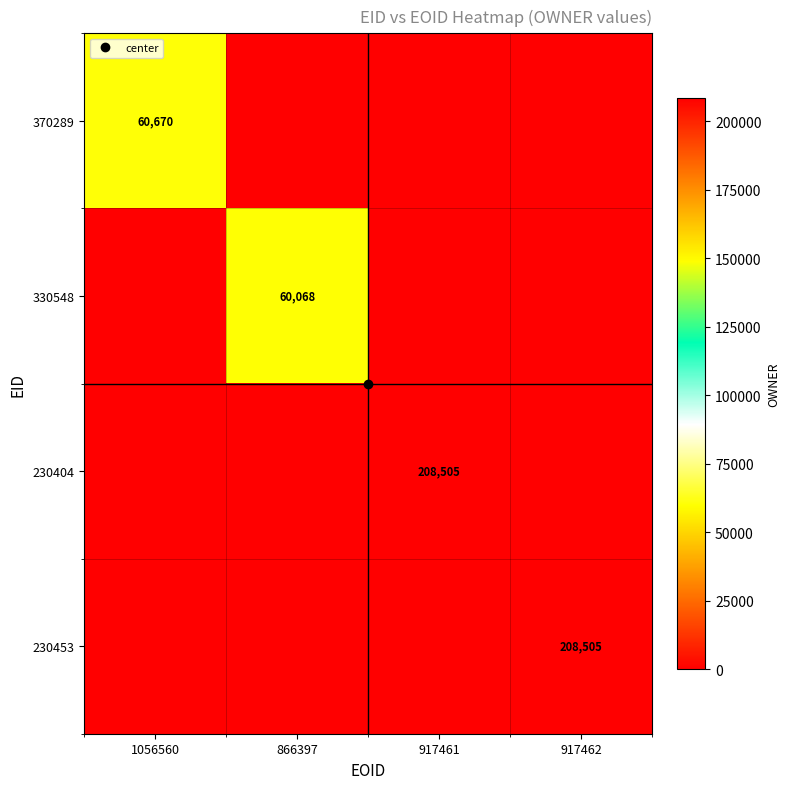

At which category is the sum across all series the highest?

917461